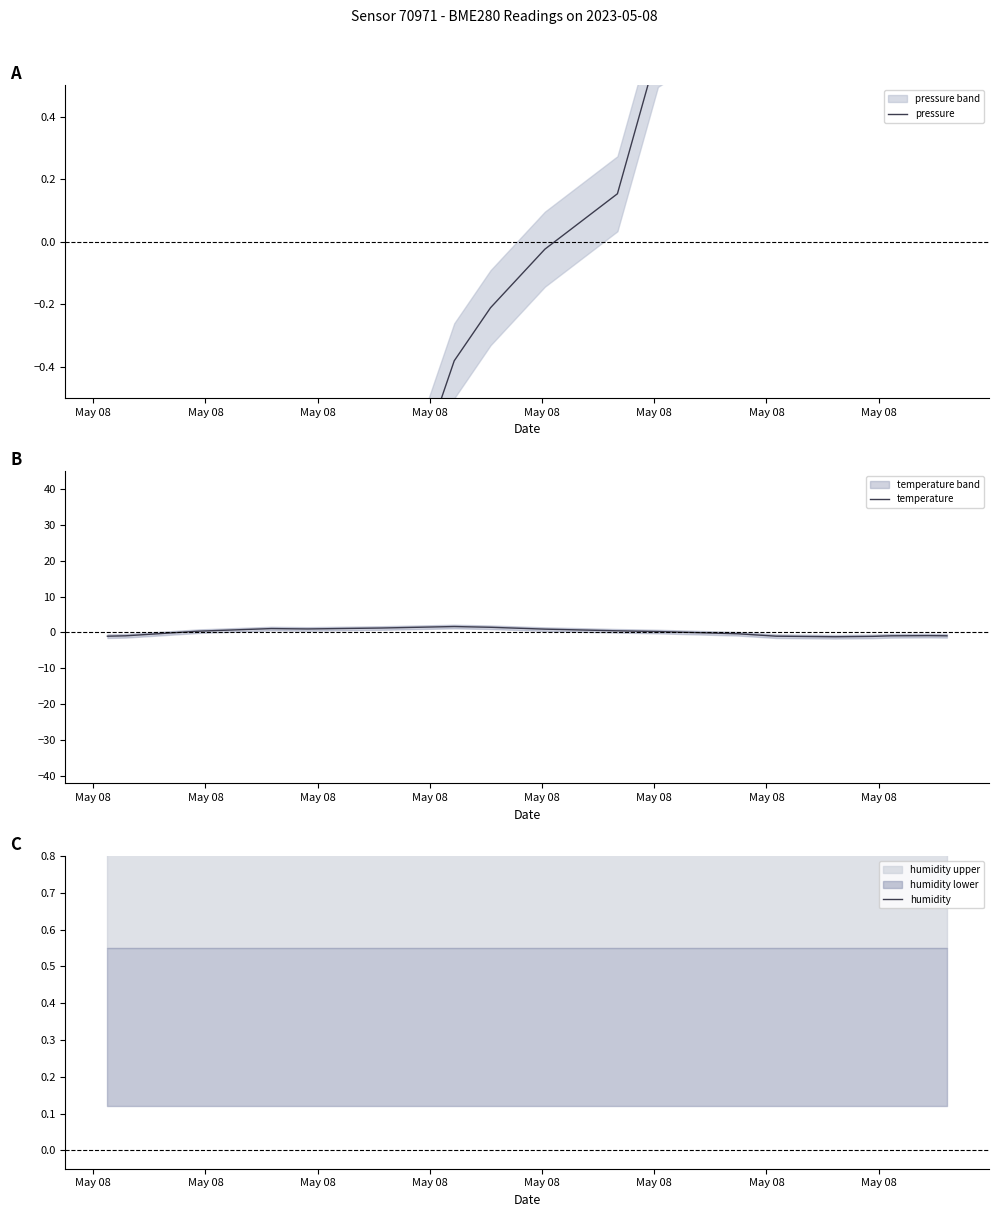

How many intersections are there between humidity and temperature?

4